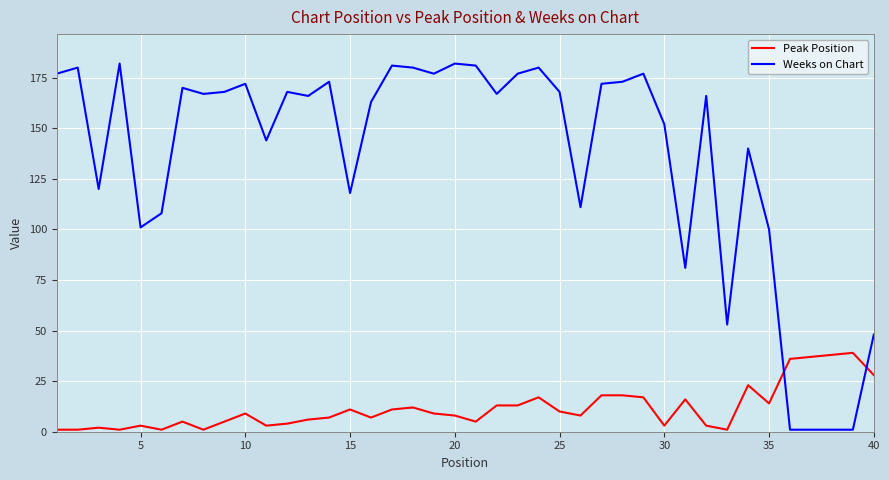

What is the maximum value shown in the chart?

182